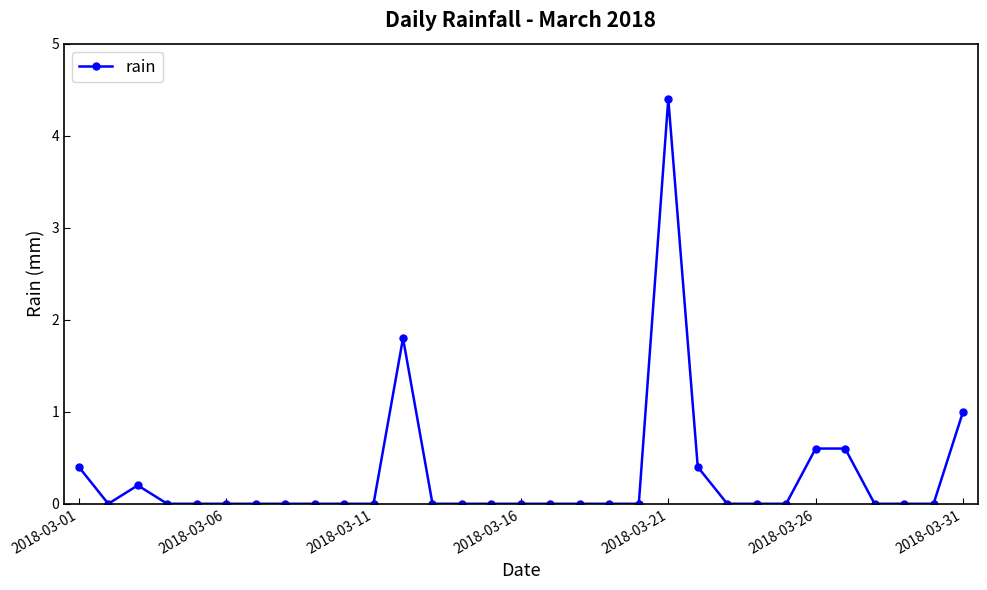

What is the sum of all values?

9.4